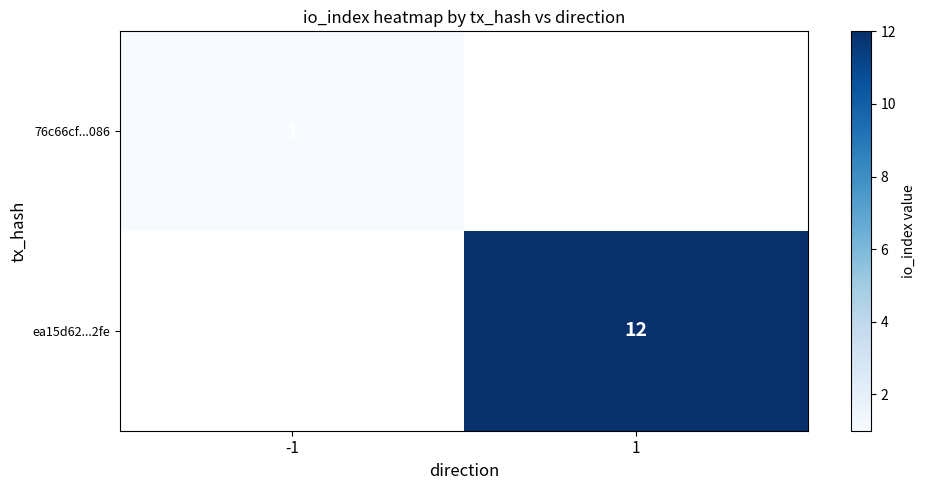

The value of ea15d62...2fe at 1 is 7. True or false?

False